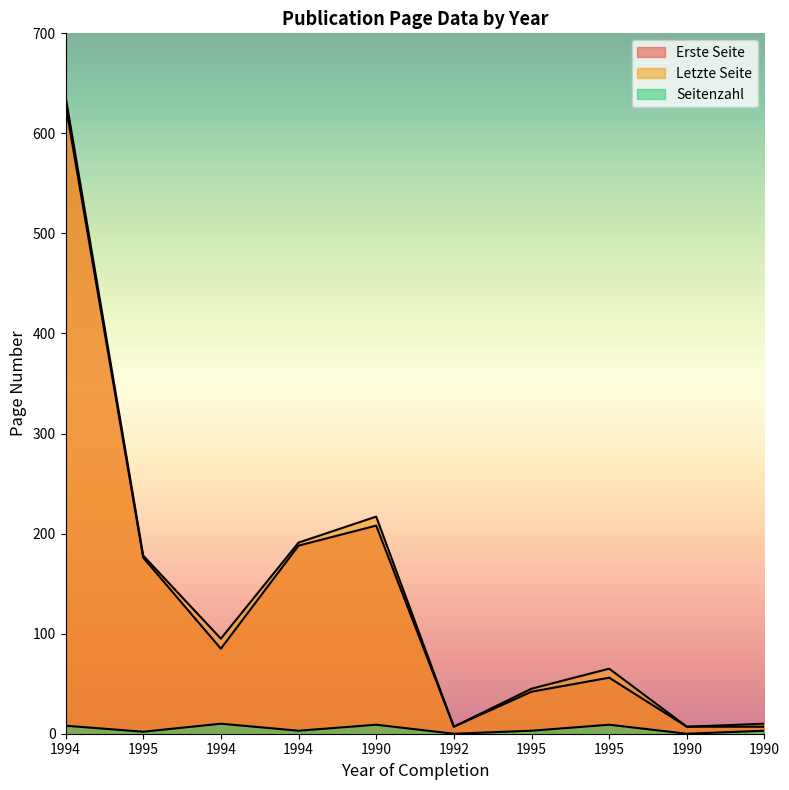

Reading left to right, extract all data points from this chart.

Erste Seite: 1994=629	1995=176	1994=85	1994=188	1990=208	1992=7	1995=42	1995=56	1990=7	1990=7
Letzte Seite: 1994=637	1995=178	1994=95	1994=191	1990=217	1992=7	1995=45	1995=65	1990=7	1990=10
Seitenzahl: 1994=8	1995=2	1994=10	1994=3	1990=9	1992=0	1995=3	1995=9	1990=0	1990=3